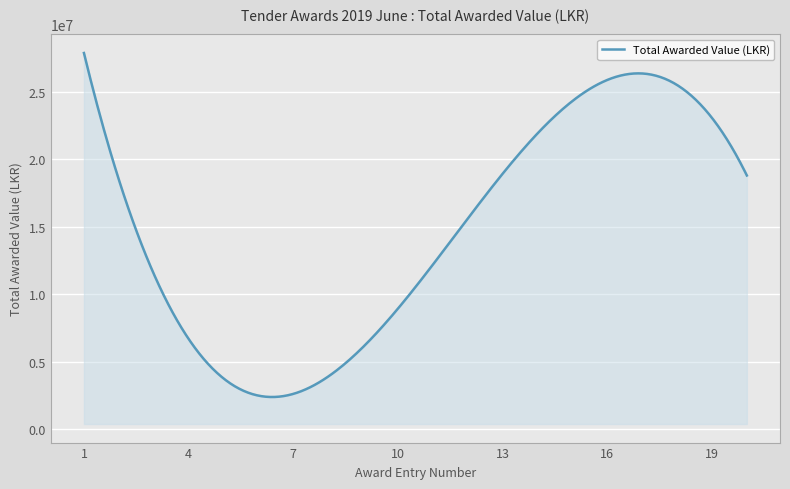

What is the smallest value displayed?

2393481.3